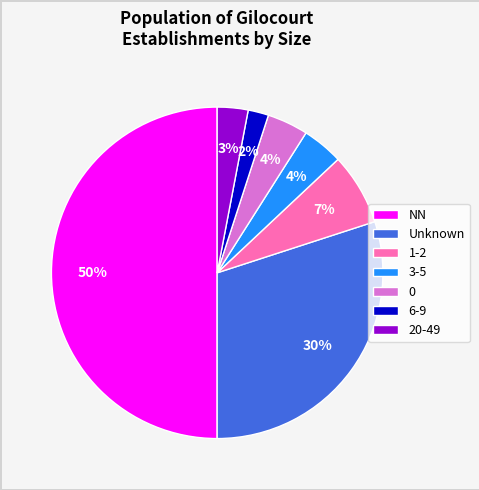

To the nearest percent, what is the average slice percentage?

14%